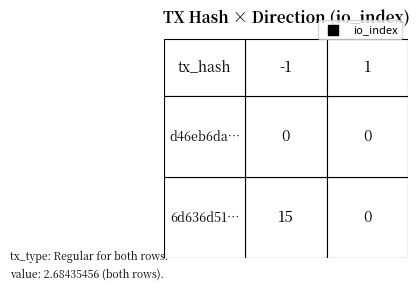

Reading left to right, extract all data points from this chart.

6d636d51263d7ba8500df5714250e5e14da1228: 15	0
d46eb6da42735590945bc1874f31e97fa4b6c8c: 0	0